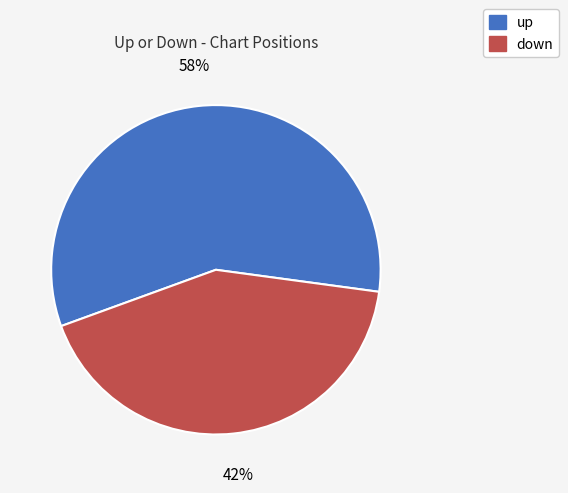

Which slice represents more than half of the pie?

up